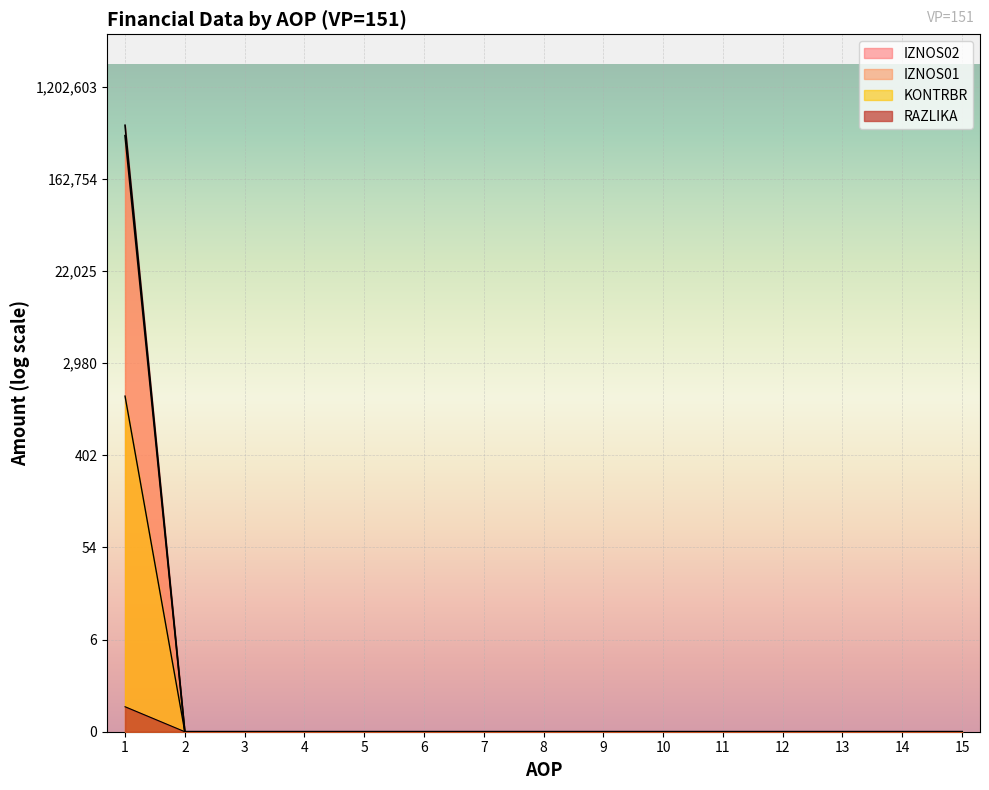

What is the greatest value displayed?

13.2